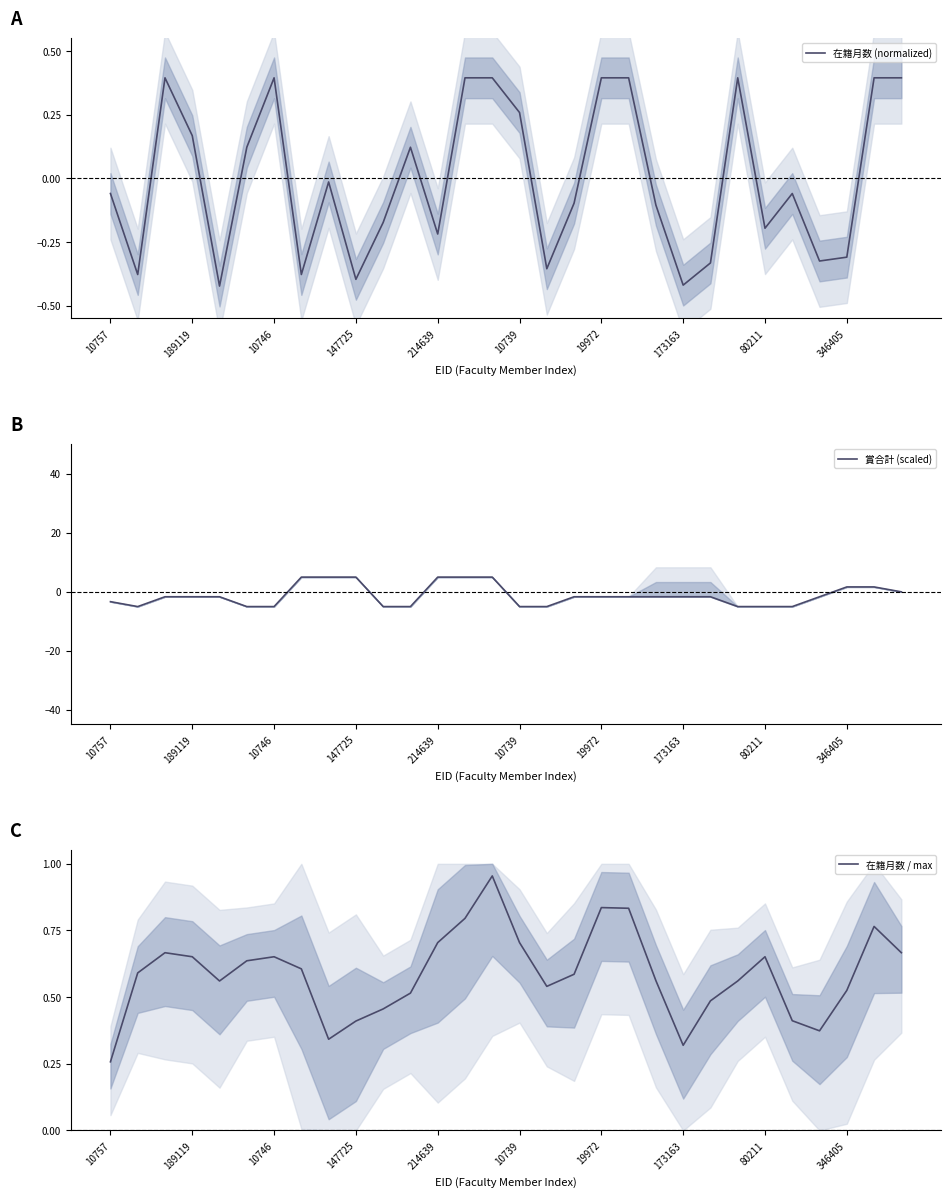

Rank the series by their maximum value, from highest to lowest.

賞合計 (scaled), 在籍月数 / max, 在籍月数 (normalized)